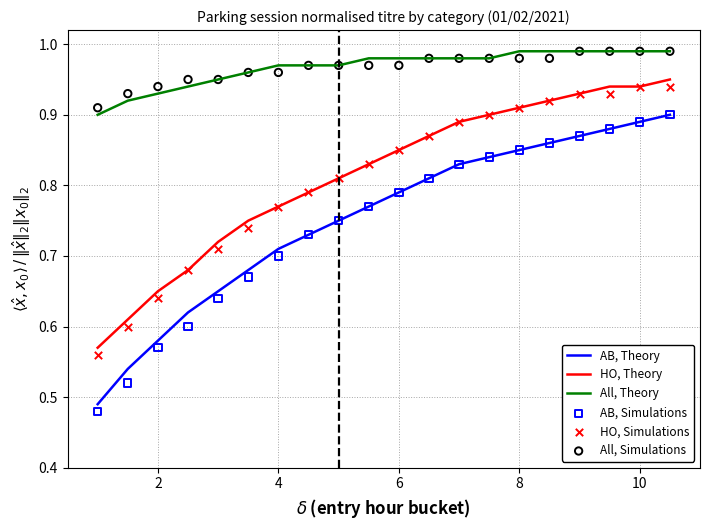

True or false: HO, Theory and AB, Theory intersect in this chart.

False